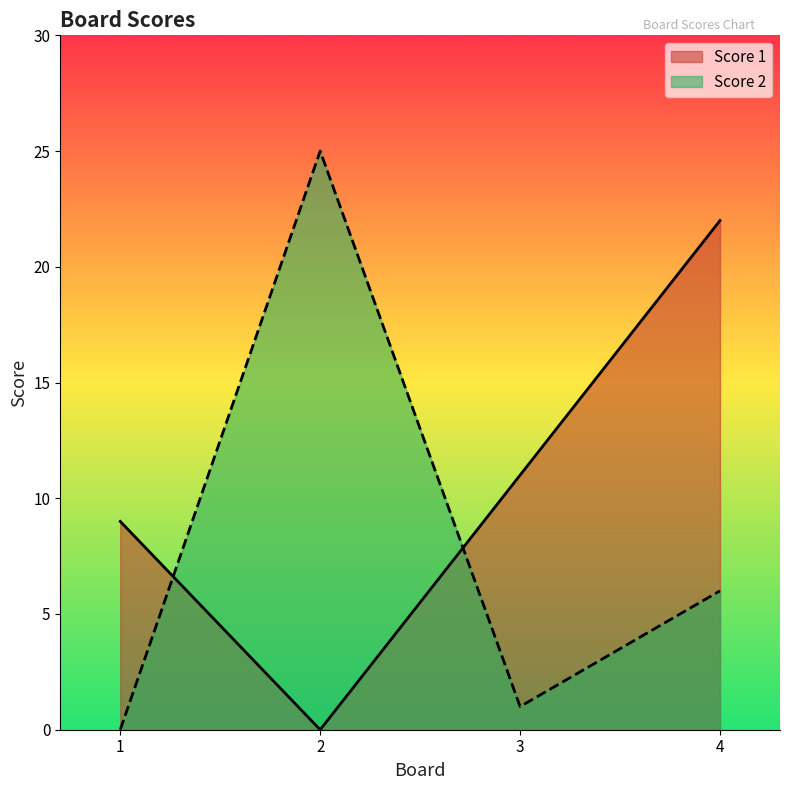

Which series has the largest range (max minus min)?

Score 2